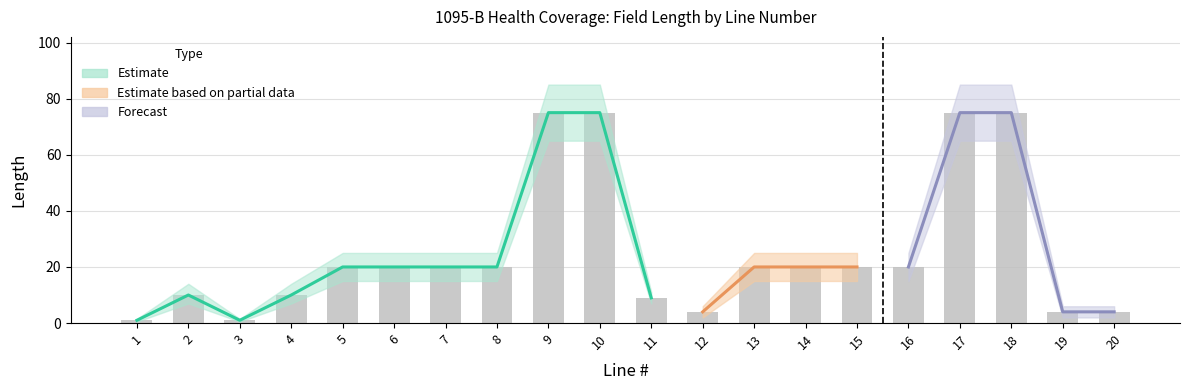

True or false: the data shows 12 at 11.

False